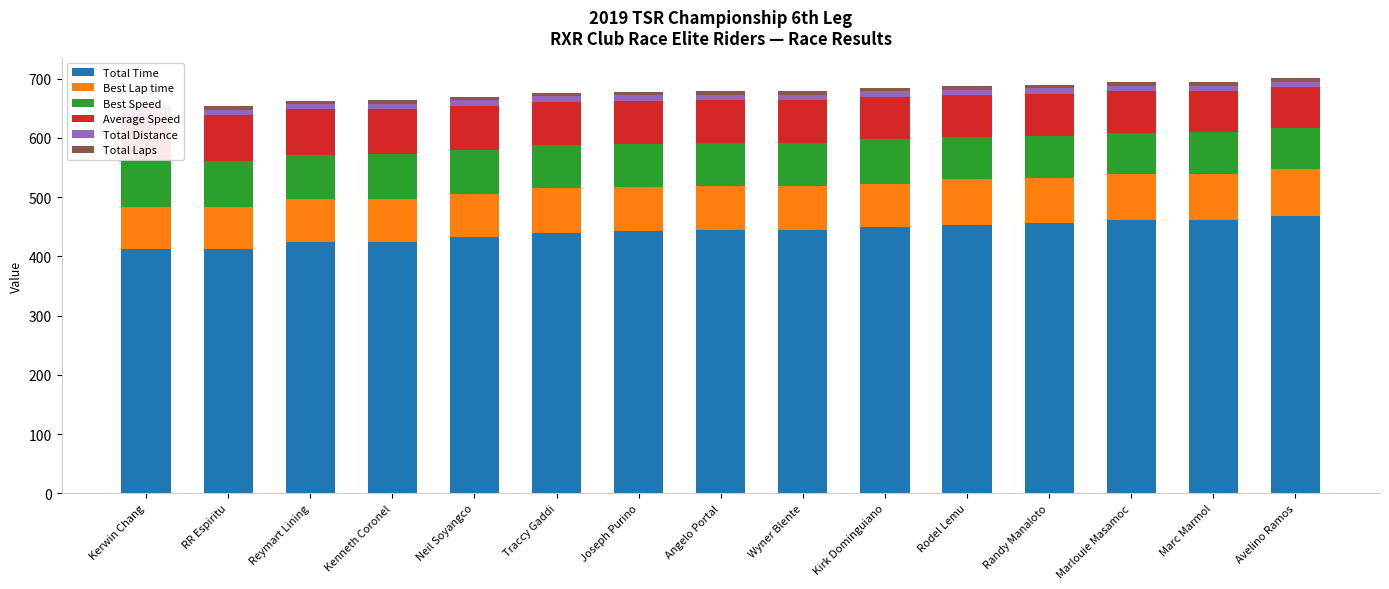

Is it true that Total Time equals 736.4 at Kirk Dominguiano?

False